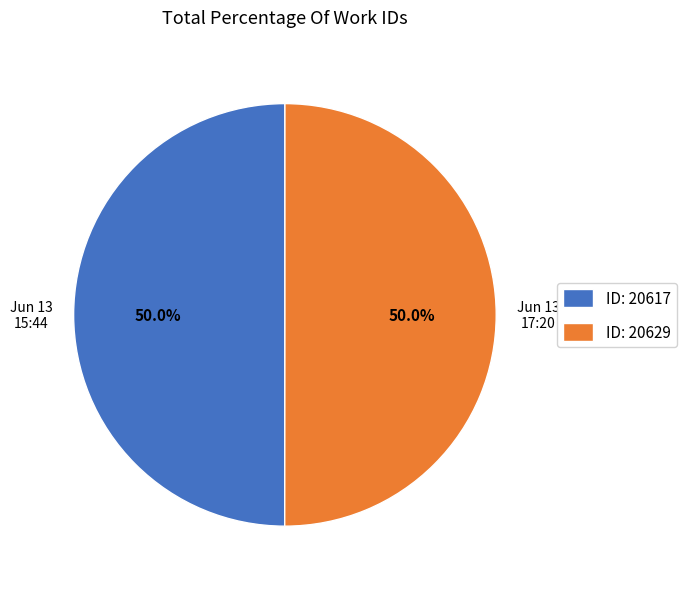

Is the sum of ID: 20617 and ID: 20629 greater than half?

Yes